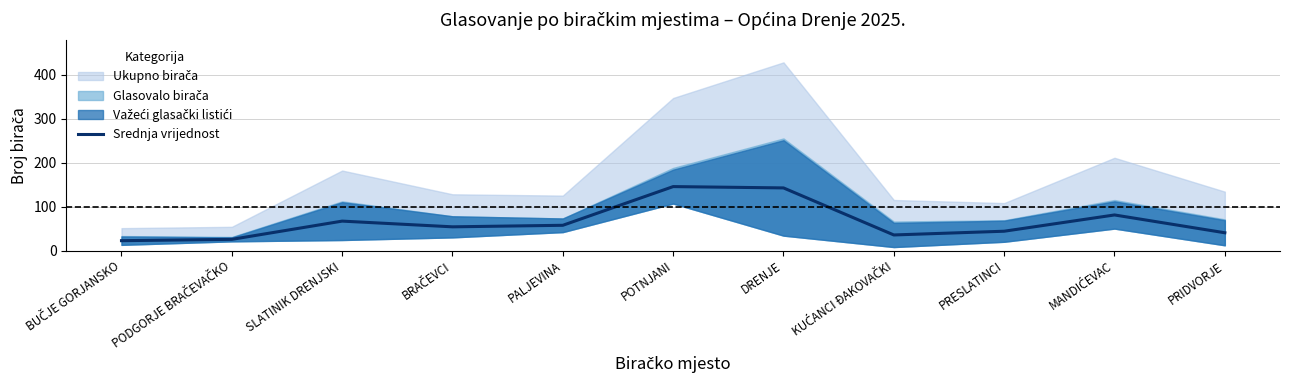

Reading left to right, list all the values displayed in this chart.

BUČJE GORJANSKO=22.5	PODGORJE BRAČEVAČKO=25.5	SLATINIK DRENJSKI=67.0	BRAČEVCI=54.0	PALJEVINA=57.5	POTNJANI=145.5	DRENJE=142.5	KUĆANCI ĐAKOVAČKI=35.5	PRESLATINCI=44.0	MANDIĆEVAC=81.0	PRIDVORJE=40.5